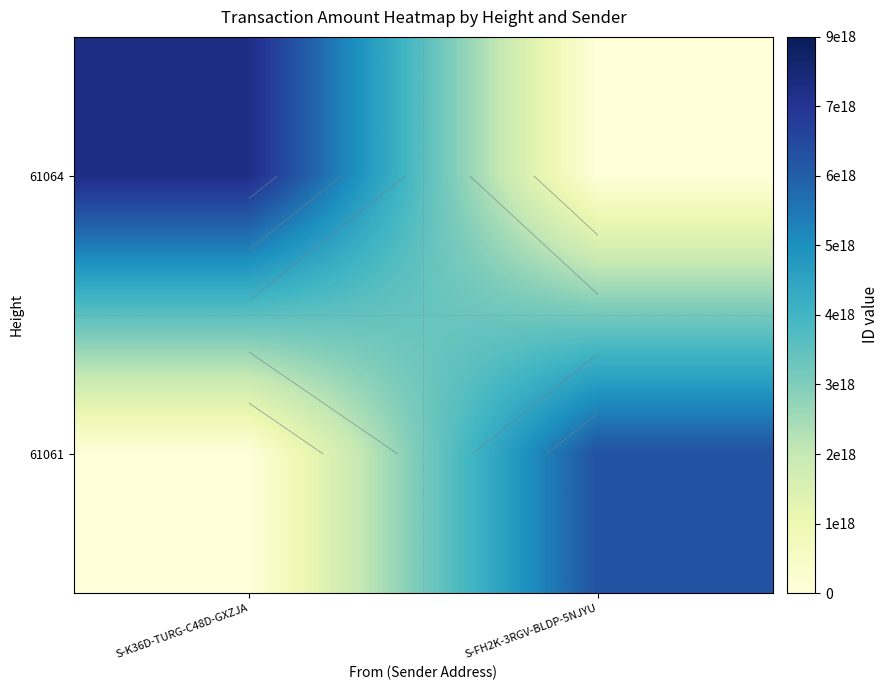

Is it true that 61064 equals 8166707669866206208 at S-K36D-TURG-C48D-GXZJA?

True